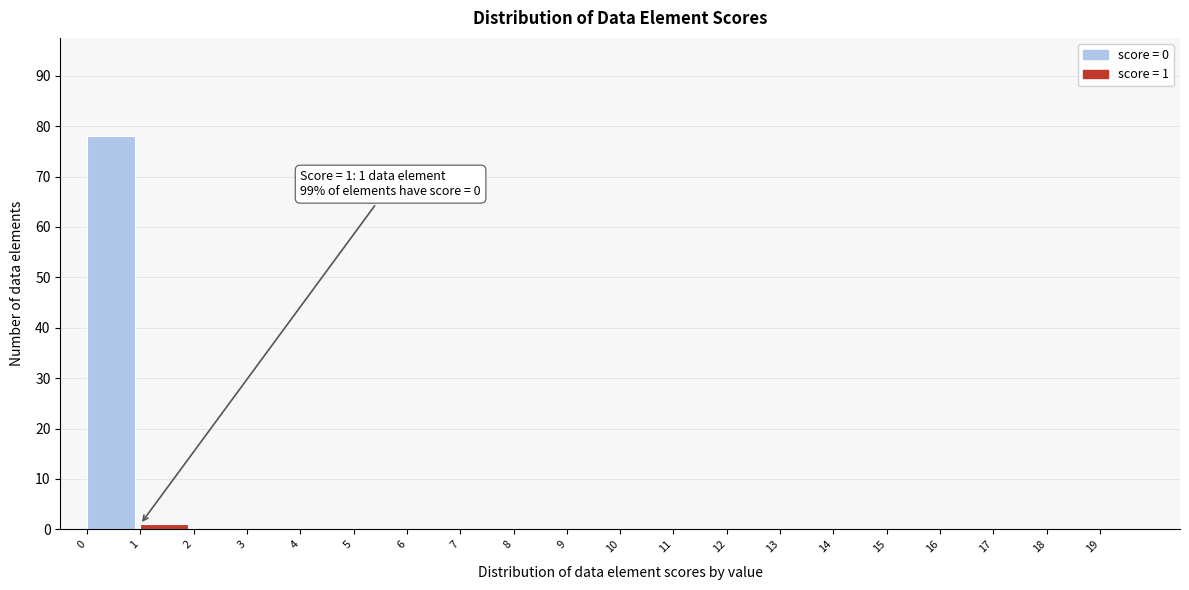

Over which range of the x-axis is the bar tallest?

0 to 1